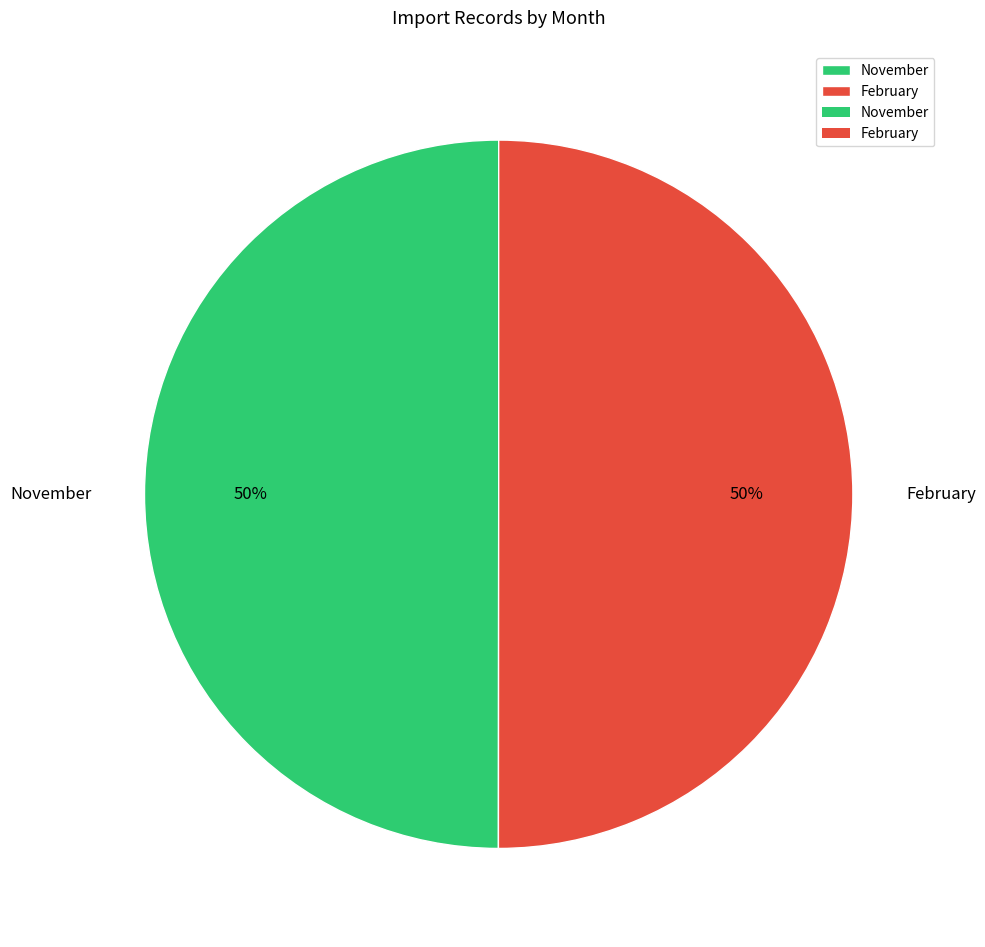

Do February and November together represent more than half of the pie?

Yes